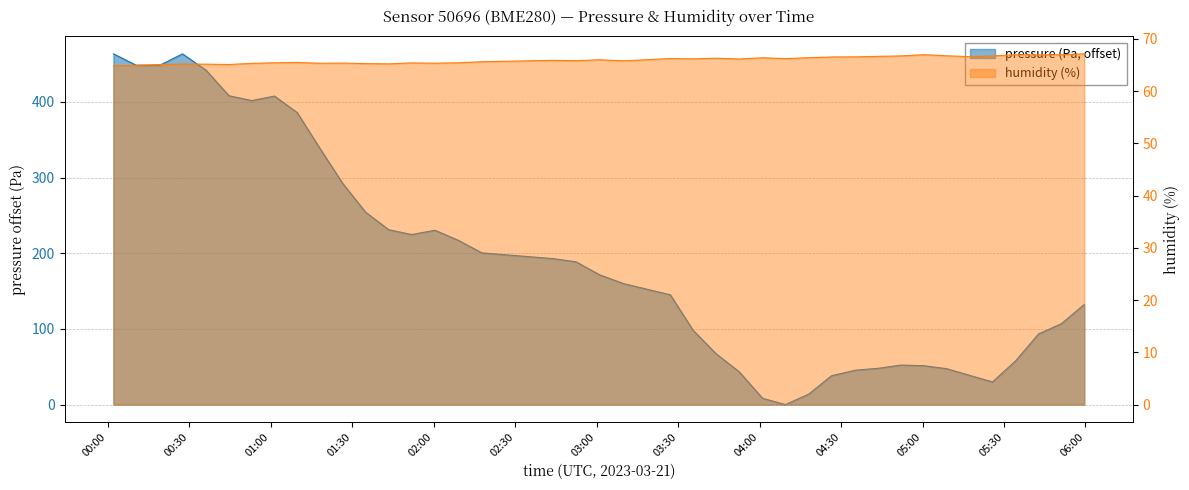

What value does the humidity series have at 04:35?

66.5